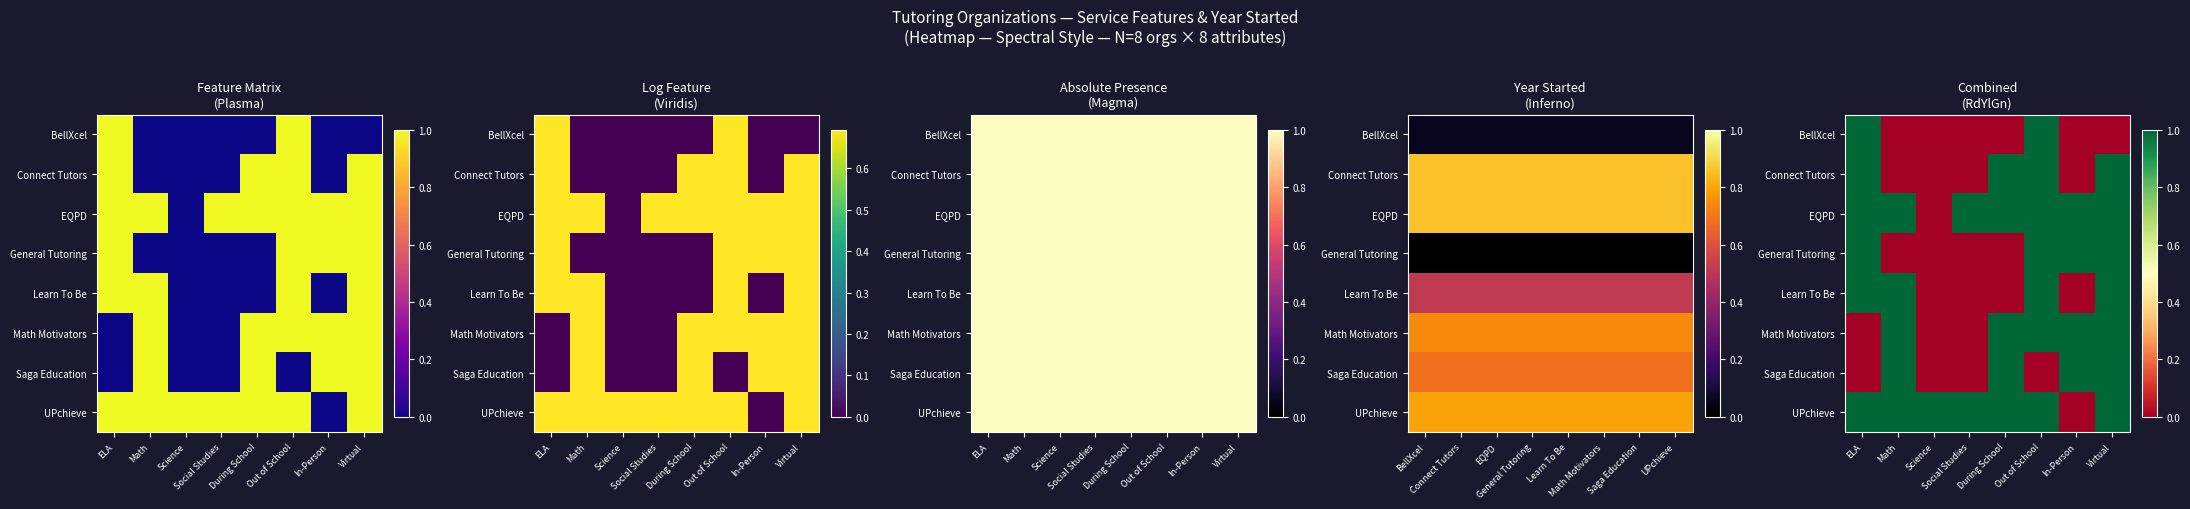

At which category does the chart reach its peak across all series?

ELA